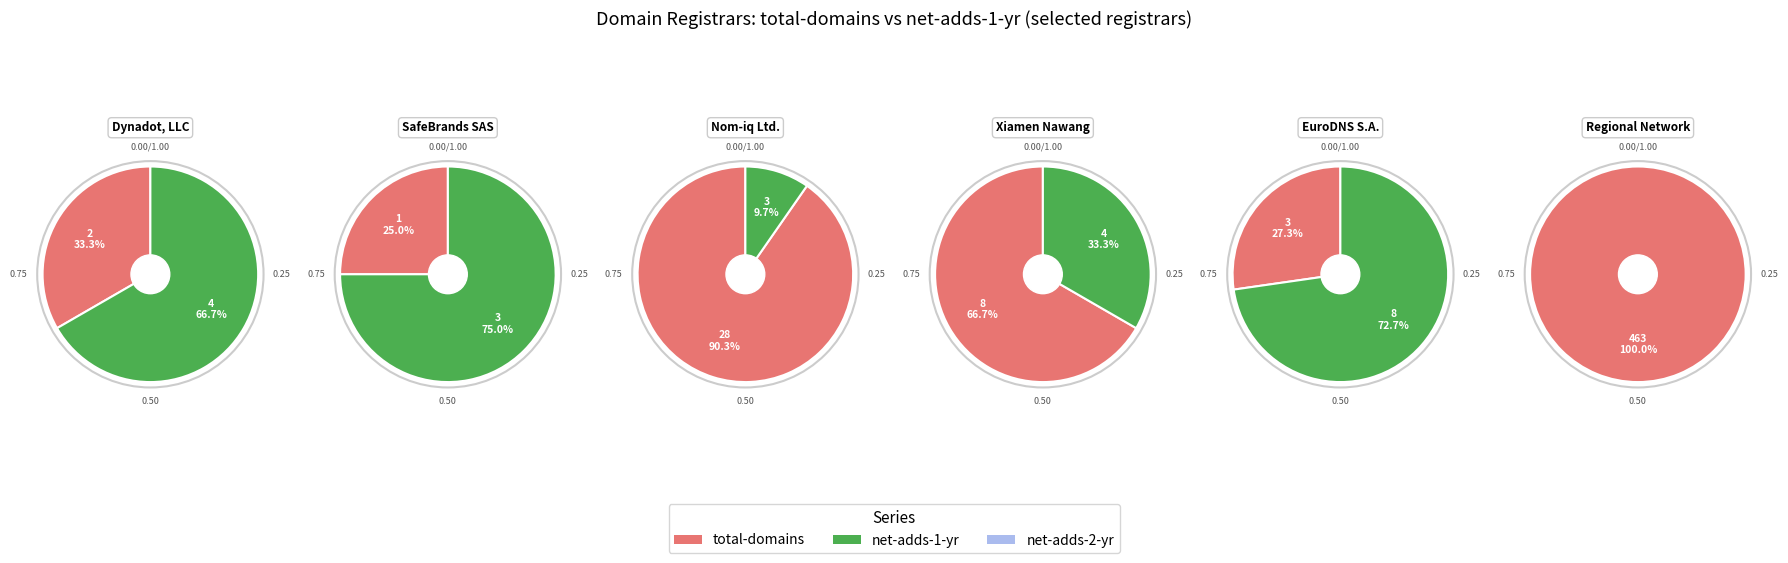

What is the ratio of the value at 3 to the value at total_domains?

4.0